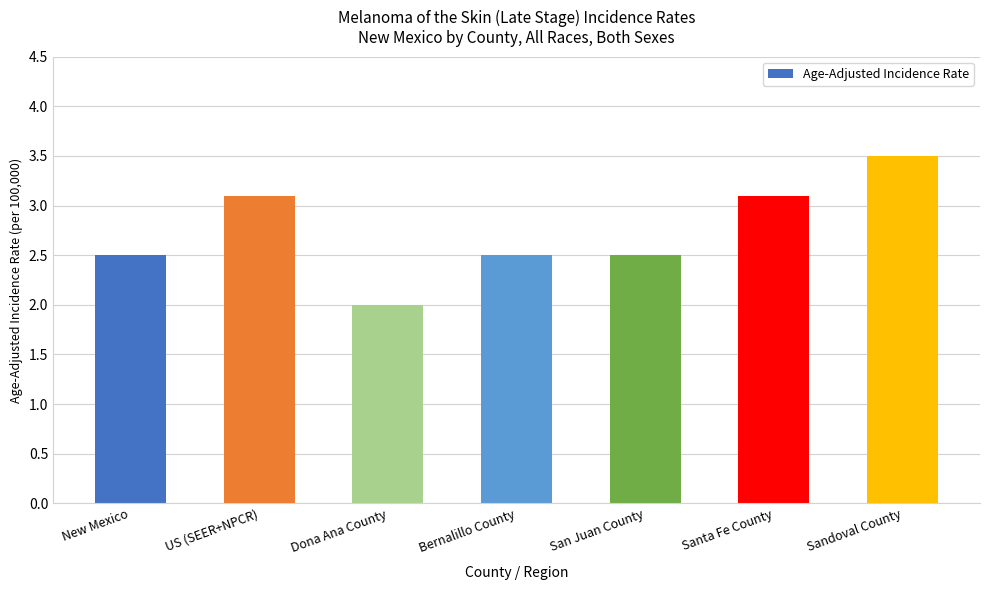

Which category has the highest value across all series?

Sandoval County